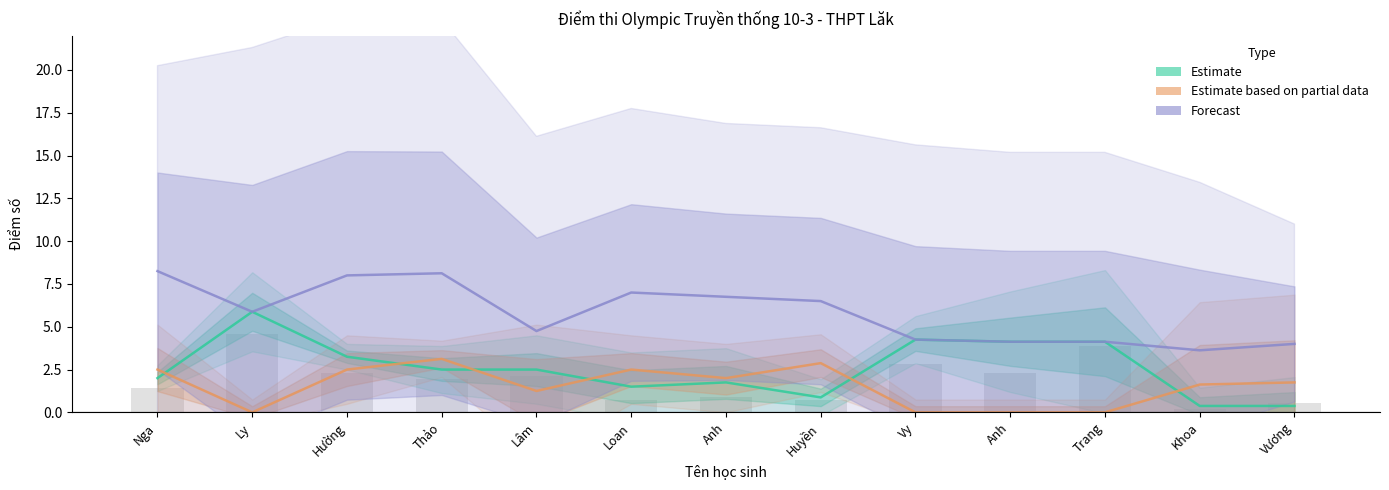

How many data points does each series have?

13